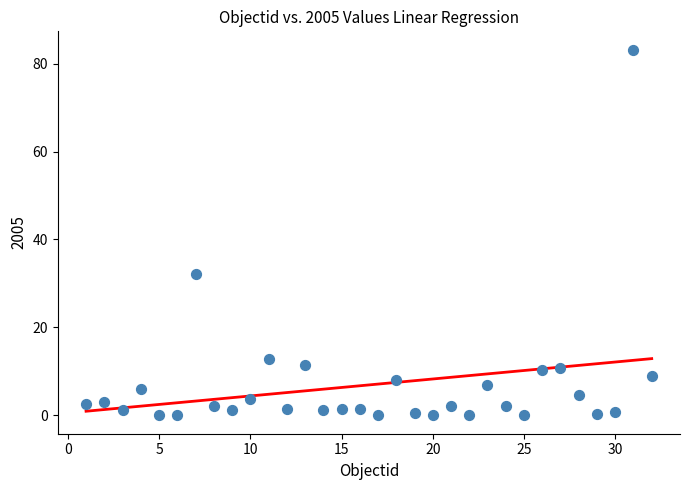

What Y value in the scatter plot is closest to 41?

32.3